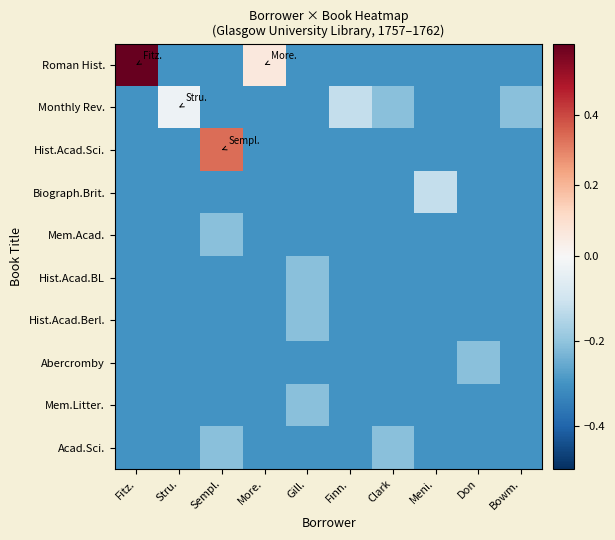

Which series has the largest total across all categories?

Roman Hist.